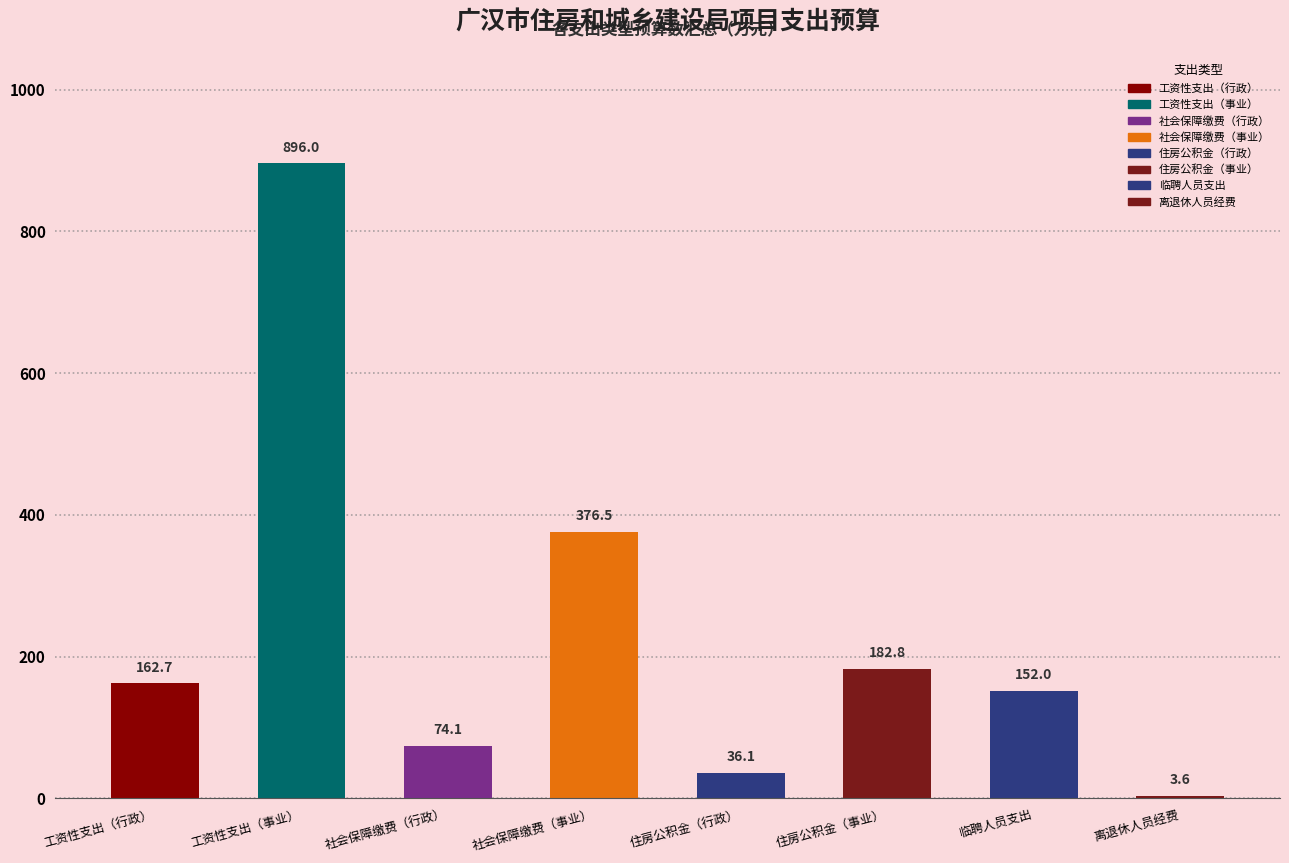

What is the difference between the maximum and minimum values?

892.4